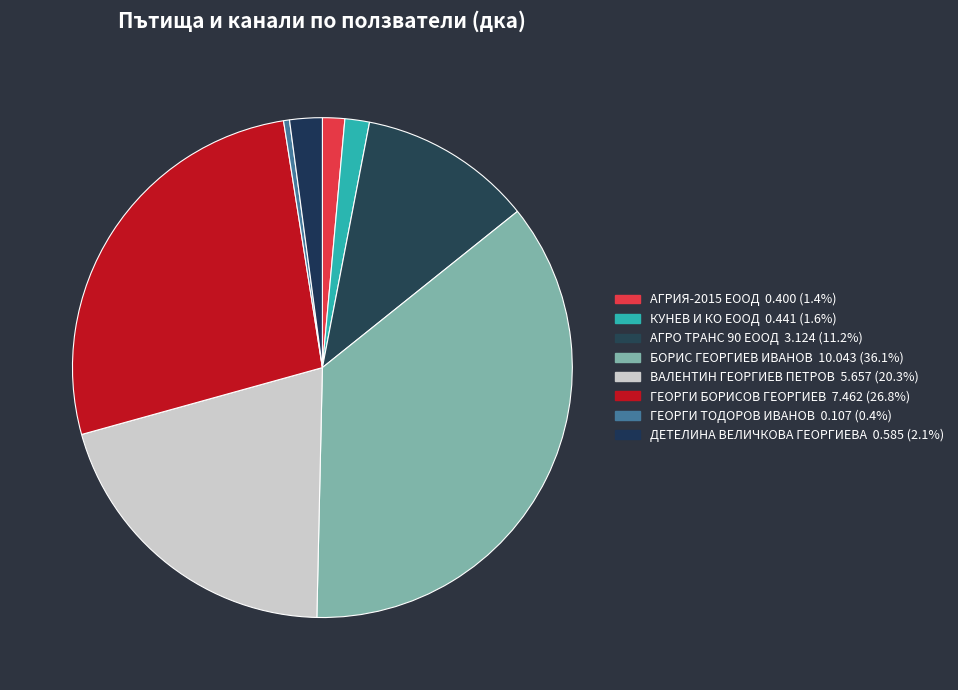

To the nearest percent, what is the difference between the ГЕОРГИ ТОДОРОВ ИВАНОВ and АГРИЯ-2015 ЕООД slice percentages?

1%